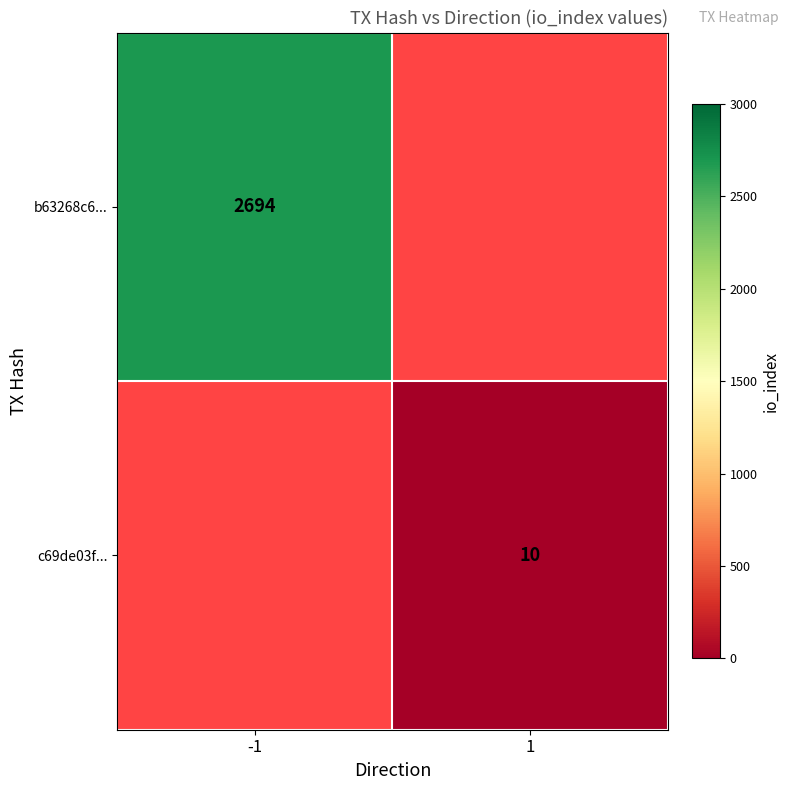

The value of b63268c6... at -1 is 2694. True or false?

True